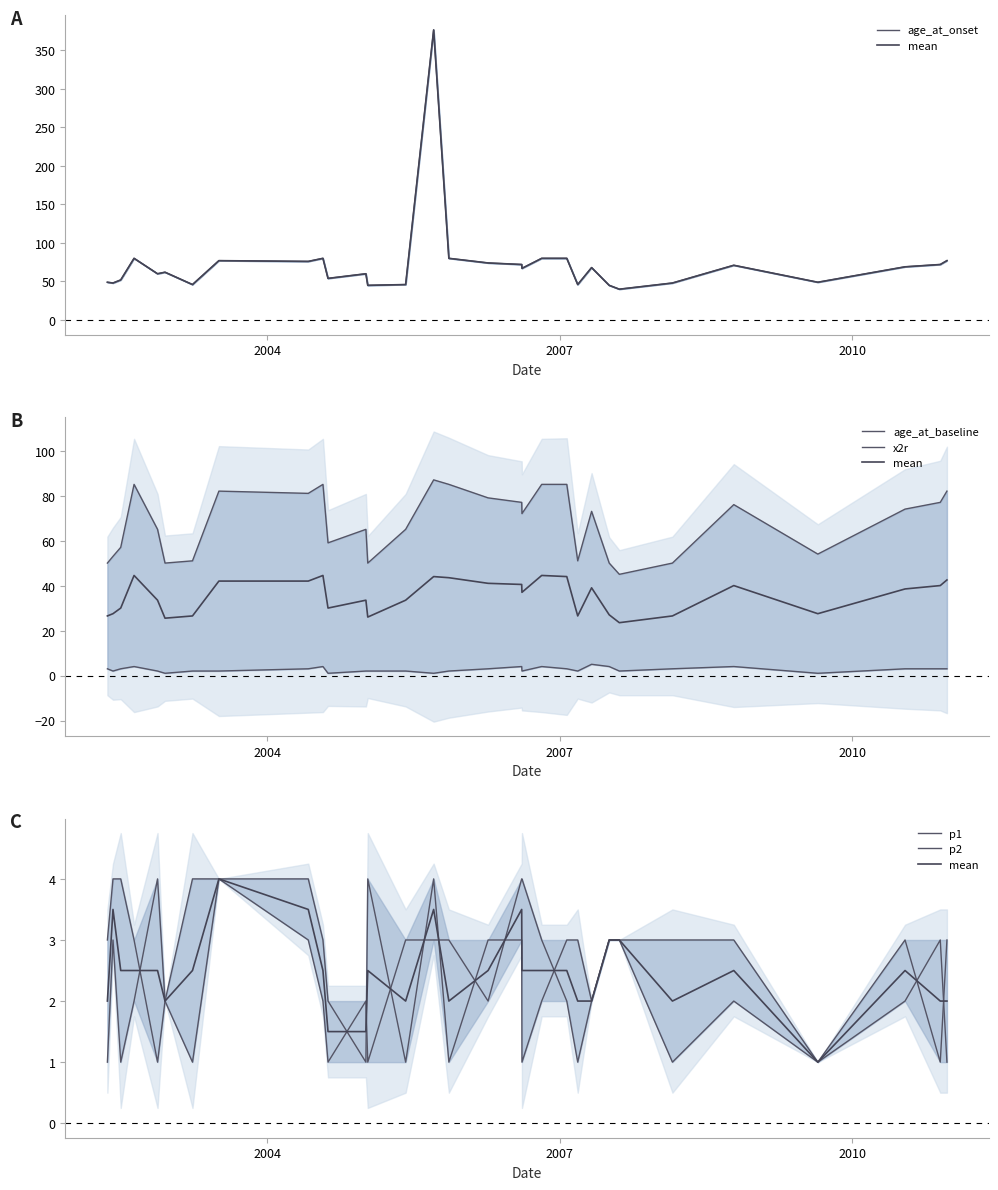

What is the greatest value displayed?

376.0